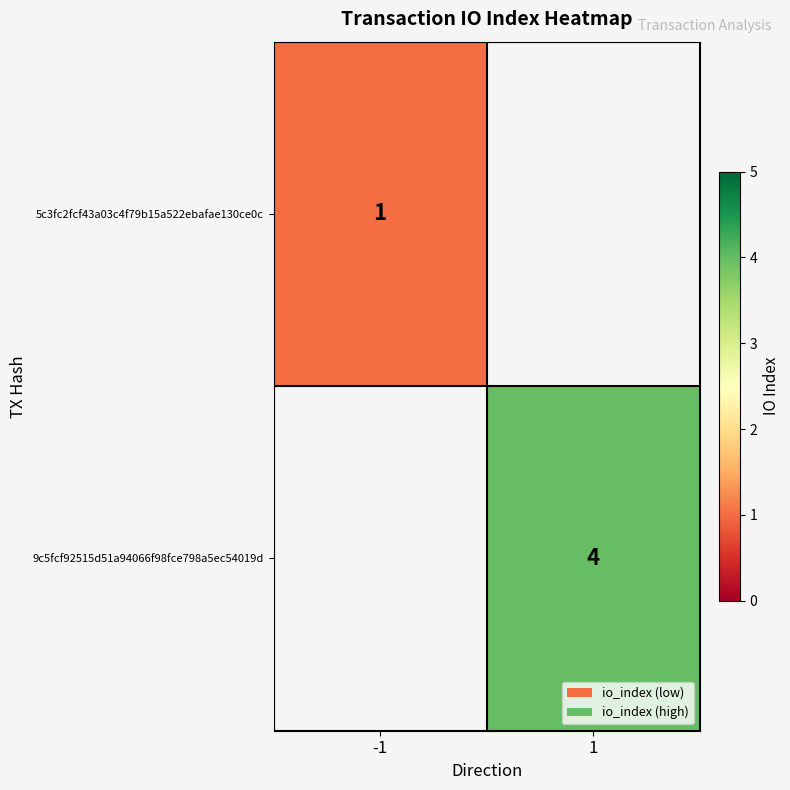

The 9c5fcf92515d51a94066f98fce798a5ec54019d series shows 7 at 1. True or false?

False